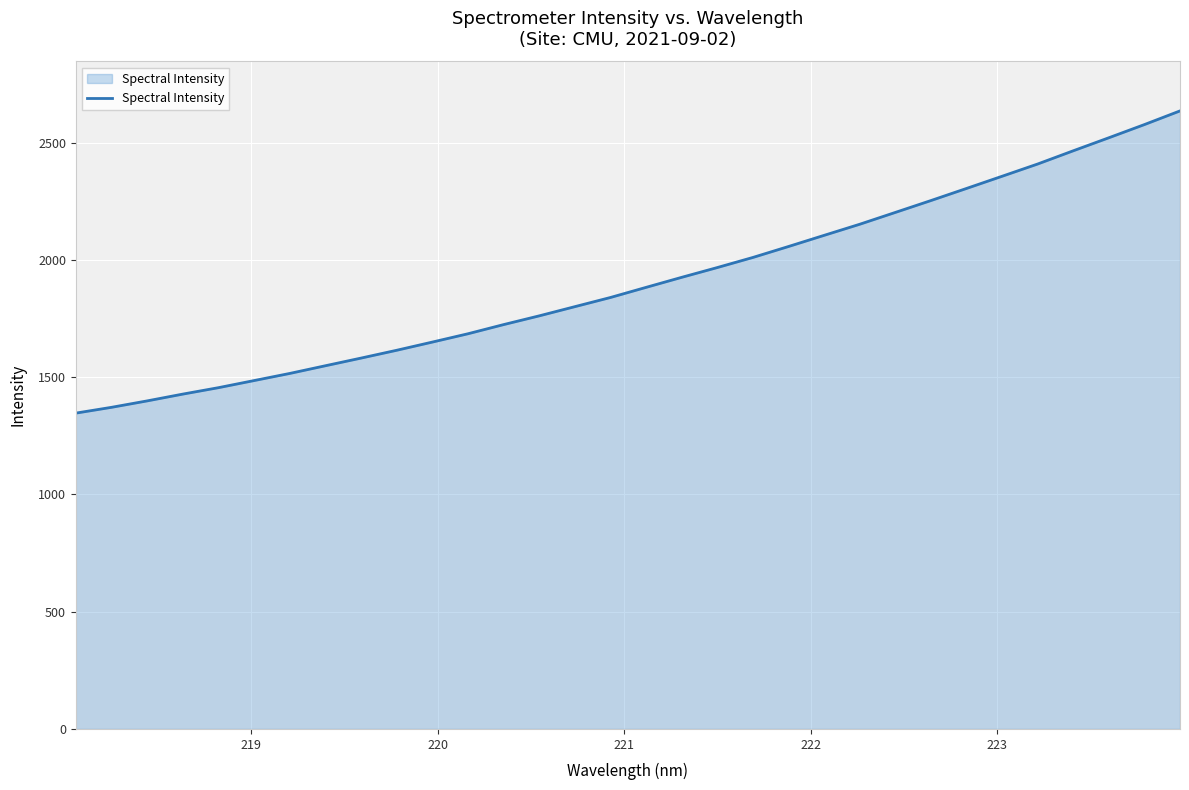

What is the minimum value shown in the chart?

1346.8